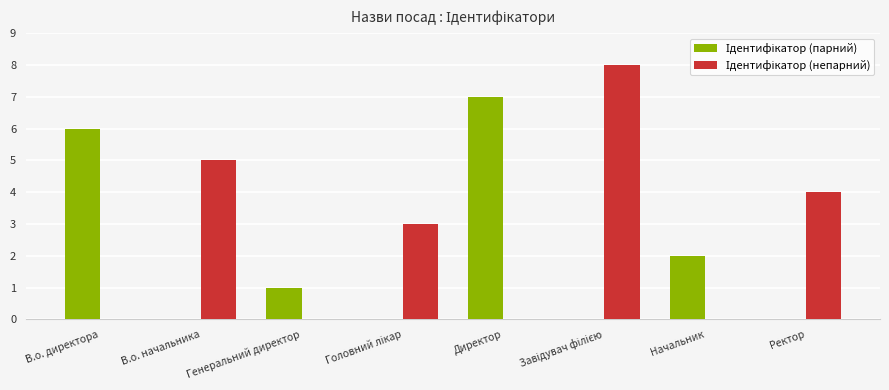

What is the greatest value displayed?

8